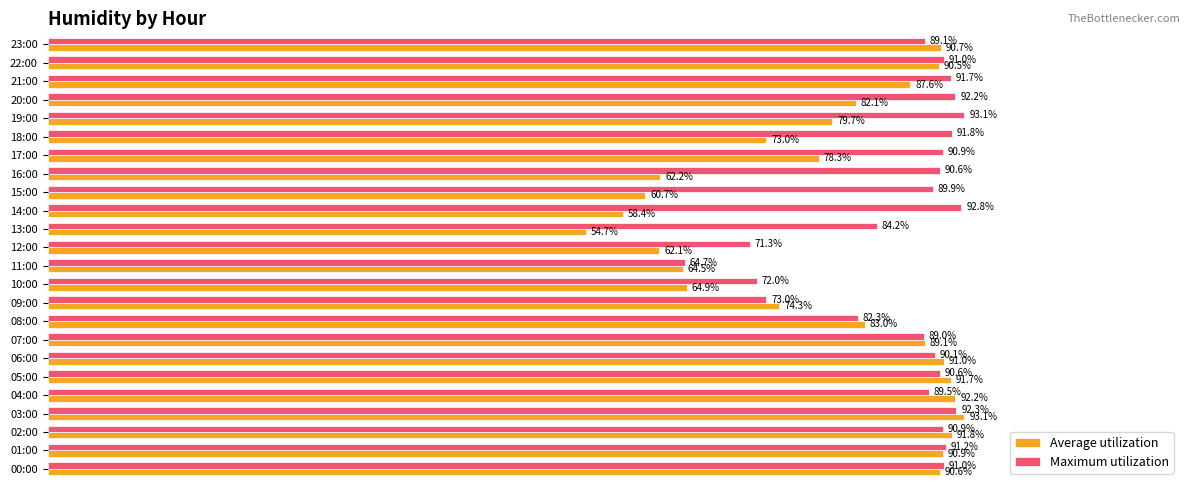

What are all the series names shown in the legend?

Average utilization, Maximum utilization